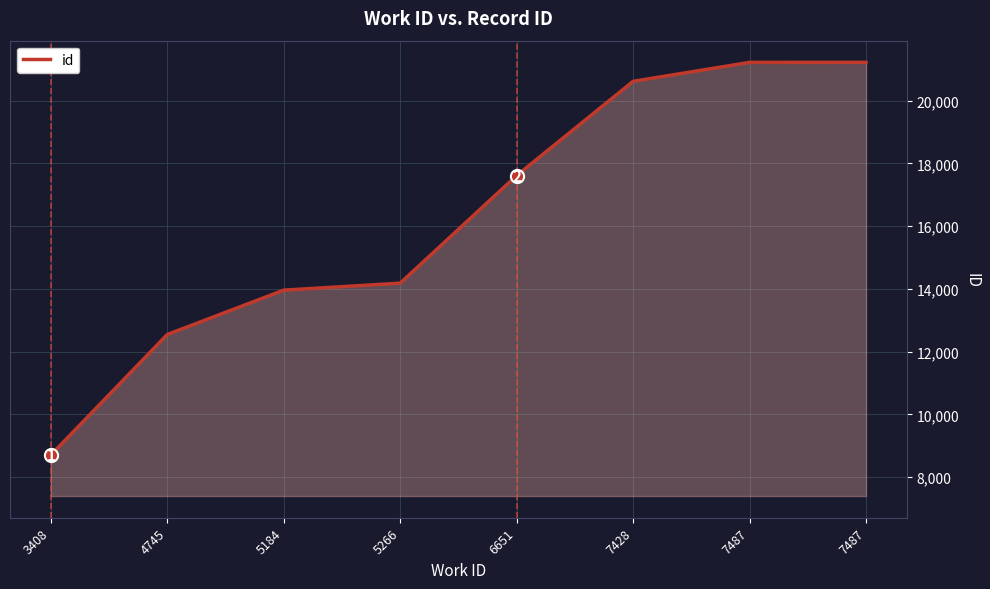

True or false: there are more than 1 points higher than both neighbors.

False